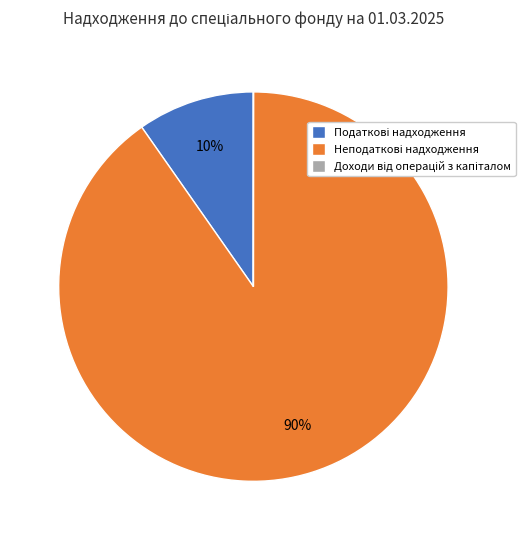

To the nearest percent, what is the difference between the largest and smallest slice percentages?

90%